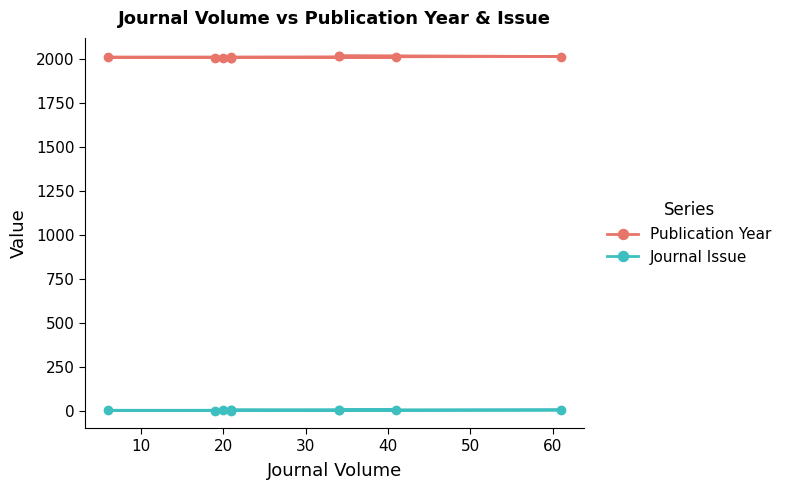

Where is Publication Year nearest to the value 2014?

60